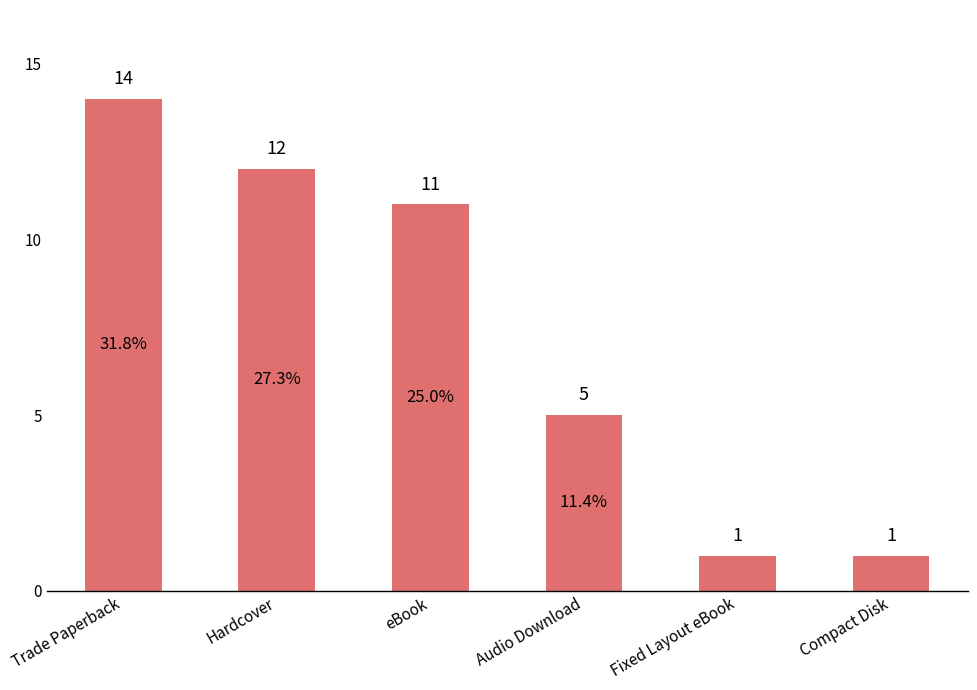

What is the sum of the values at Fixed Layout eBook and Trade Paperback?

15